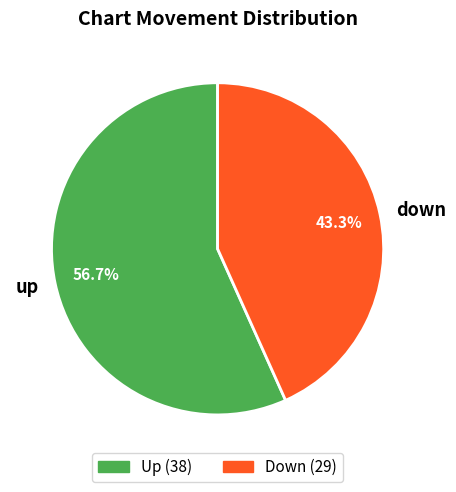

Is up the majority of the pie?

Yes